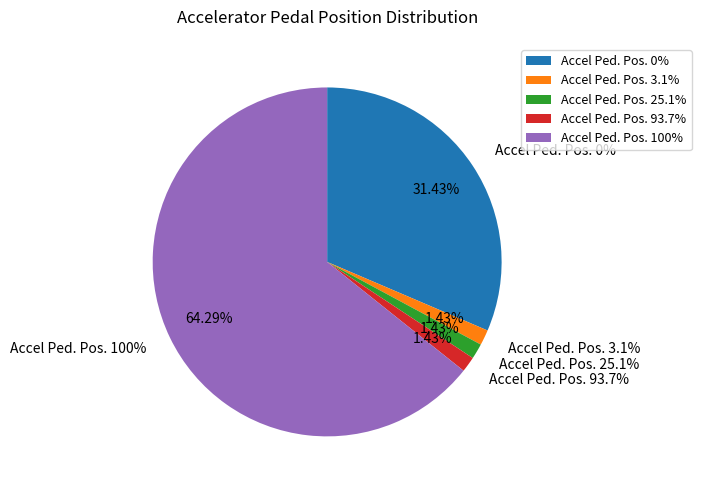

What is the smallest slice in the pie chart?

Accel Ped. Pos. 3.1%